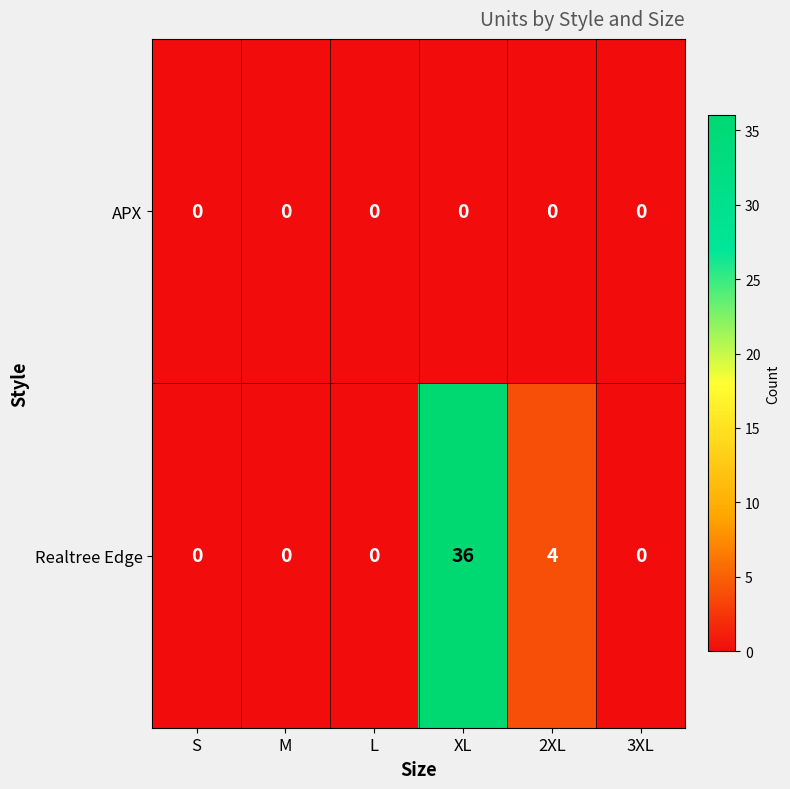

Which series has the widest spread of values?

Realtree Edge